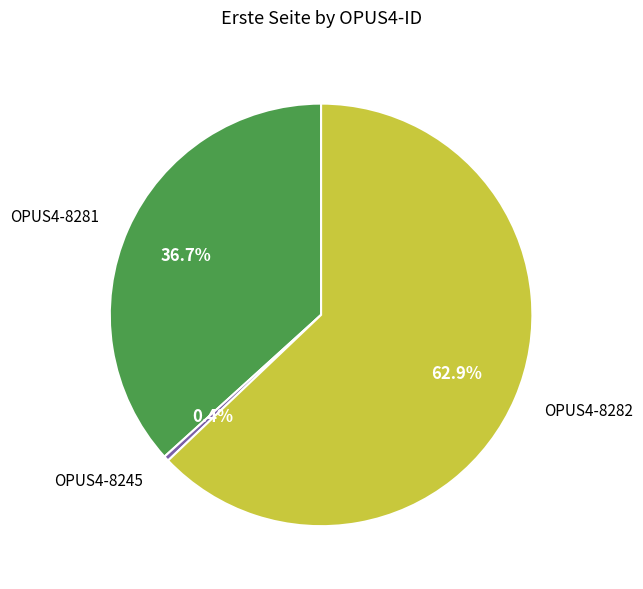

Between OPUS4-8245 and OPUS4-8282, which is larger?

OPUS4-8282